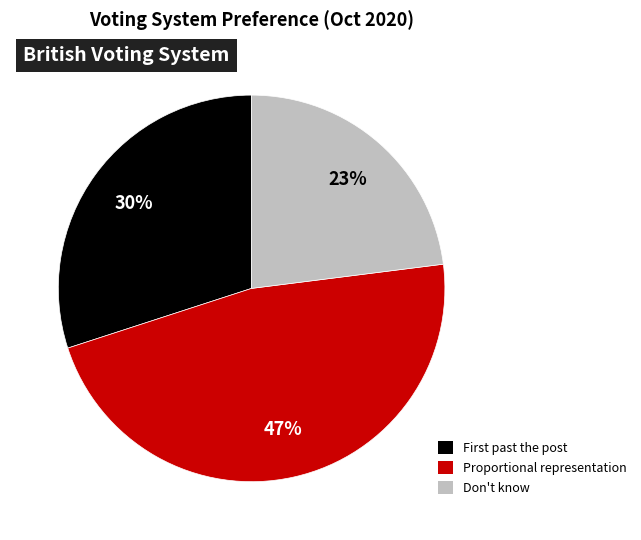

How many segments does this pie chart have?

3